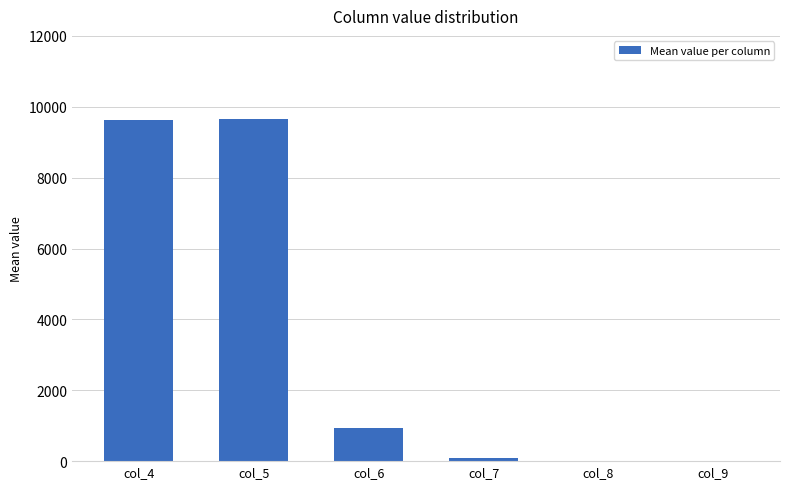

What is the maximum value shown in the chart?

9664.6